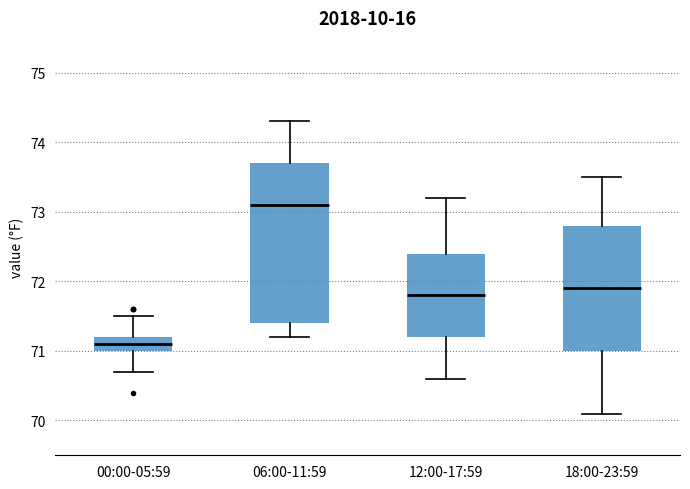

Which box's median line is the highest?

06:00-11:59